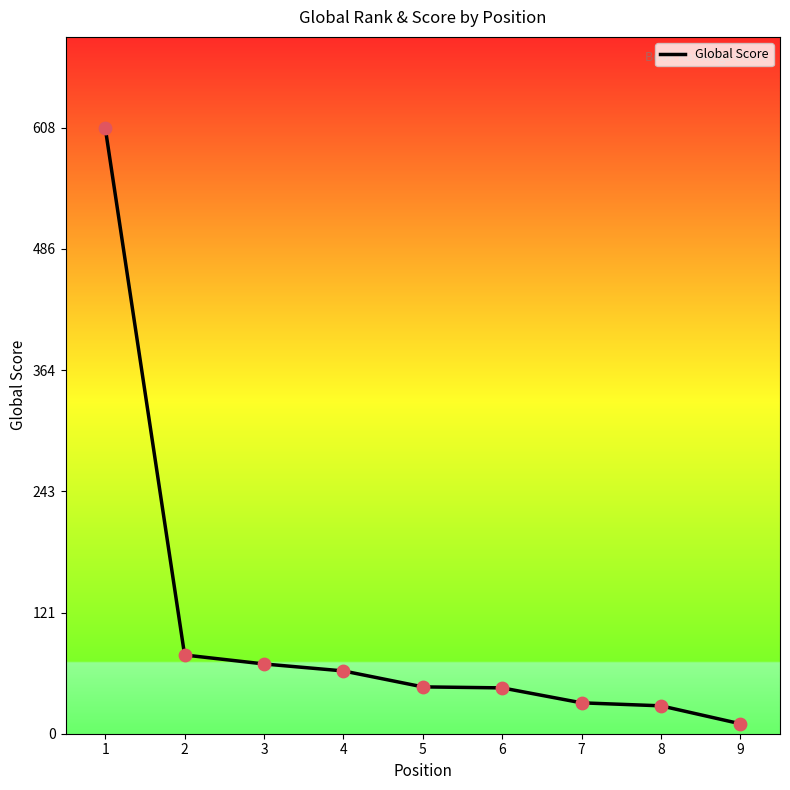

Approximately how many times larger is the value at 5 compared to 9?

4.7